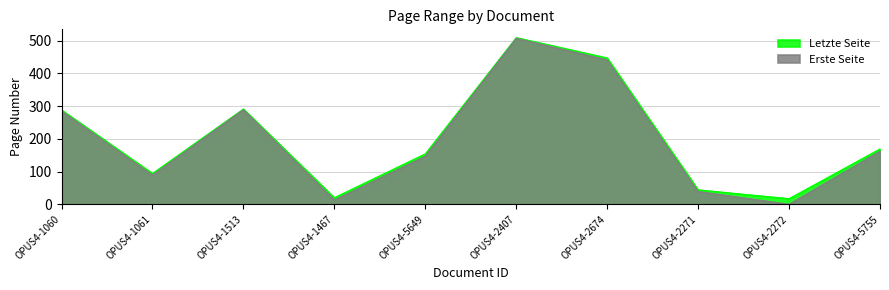

Reading right to left, transcribe all the data shown in this chart.

Erste Seite: 162	0	39	441	507	147	13	289	89	285
Letzte Seite: 169	17	44	447	509	154	20	291	94	288